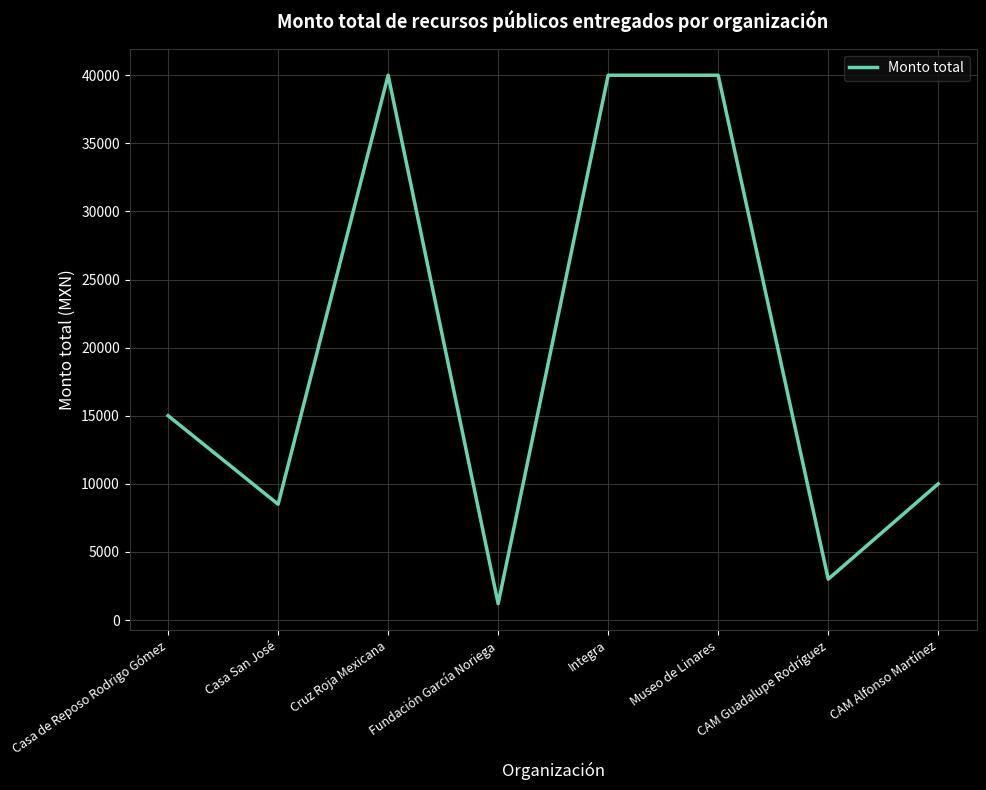

Which category has the lowest value across all series?

Fundación García Noriega